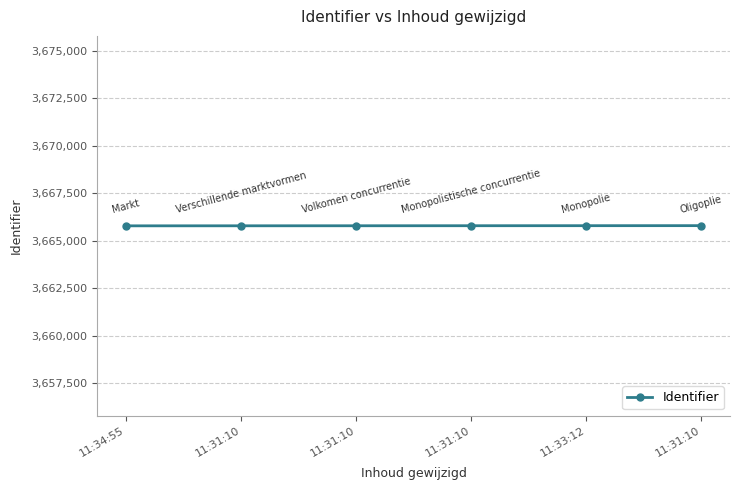

At which label does the data first exceed 3665793?

11:33:12